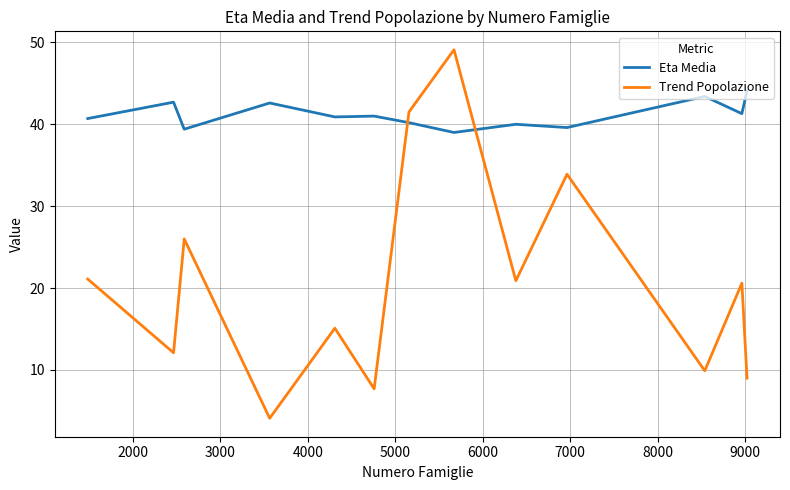

What are all the series names shown in the legend?

Eta Media, Trend Popolazione